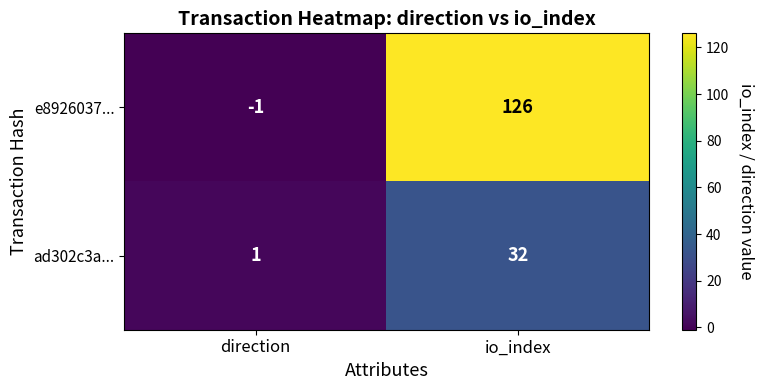

Reading right to left, what are all the values shown in this chart?

e8926037...: 126	-1
ad302c3a...: 32	1